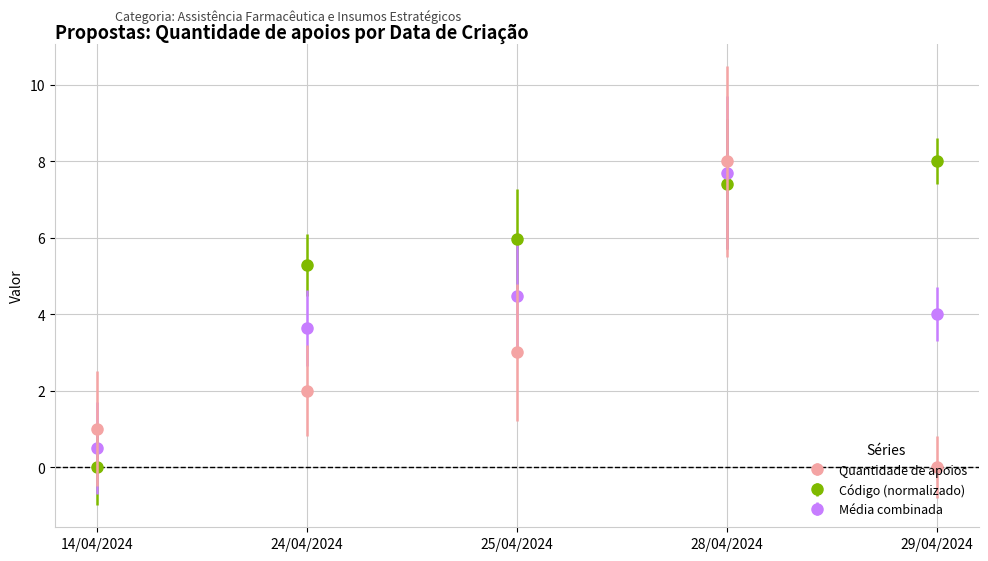

What are all the series names shown in the legend?

Quantidade de apoios, Código (normalizado), Média combinada